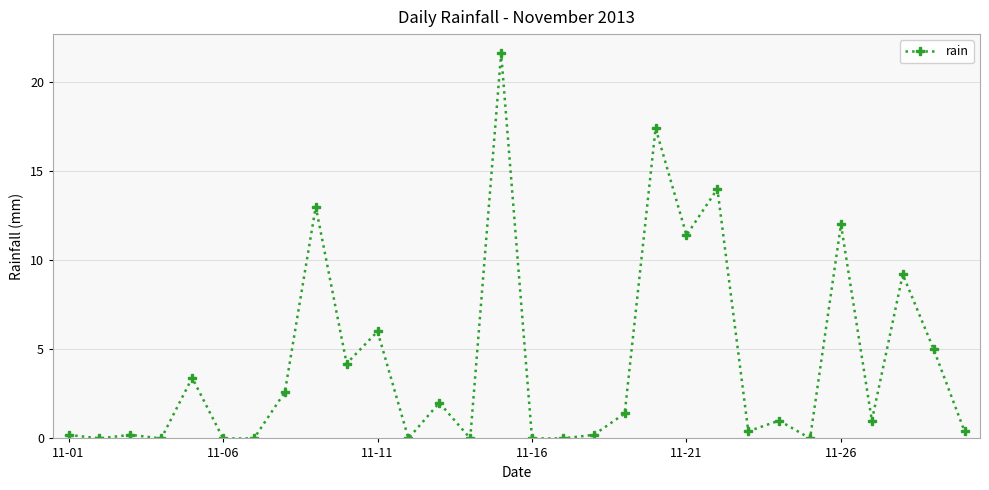

What is the difference between the second highest and minimum values?

17.4